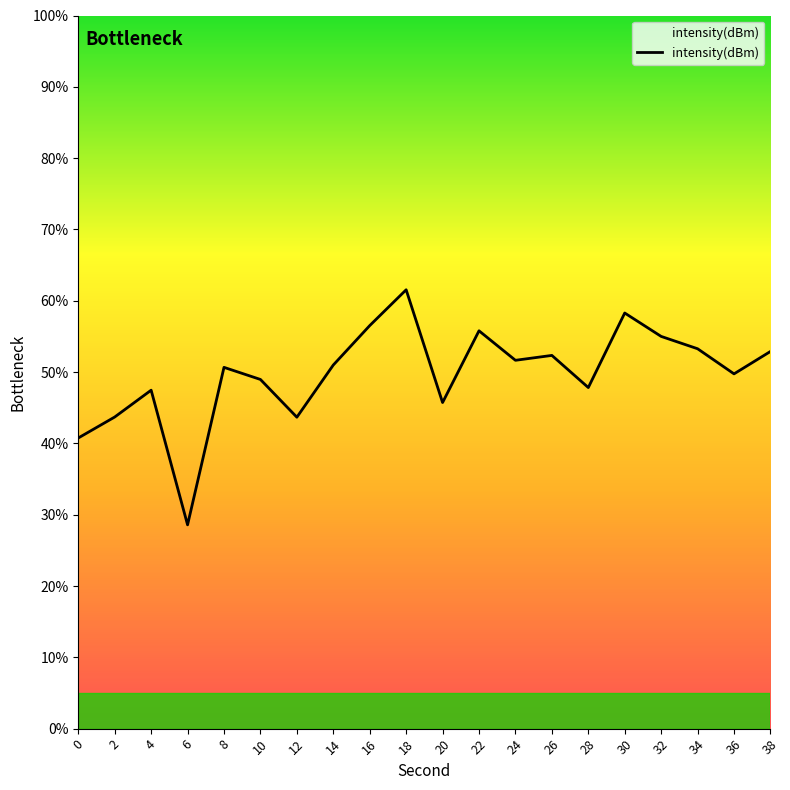

Does the chart have visible grid lines?

No